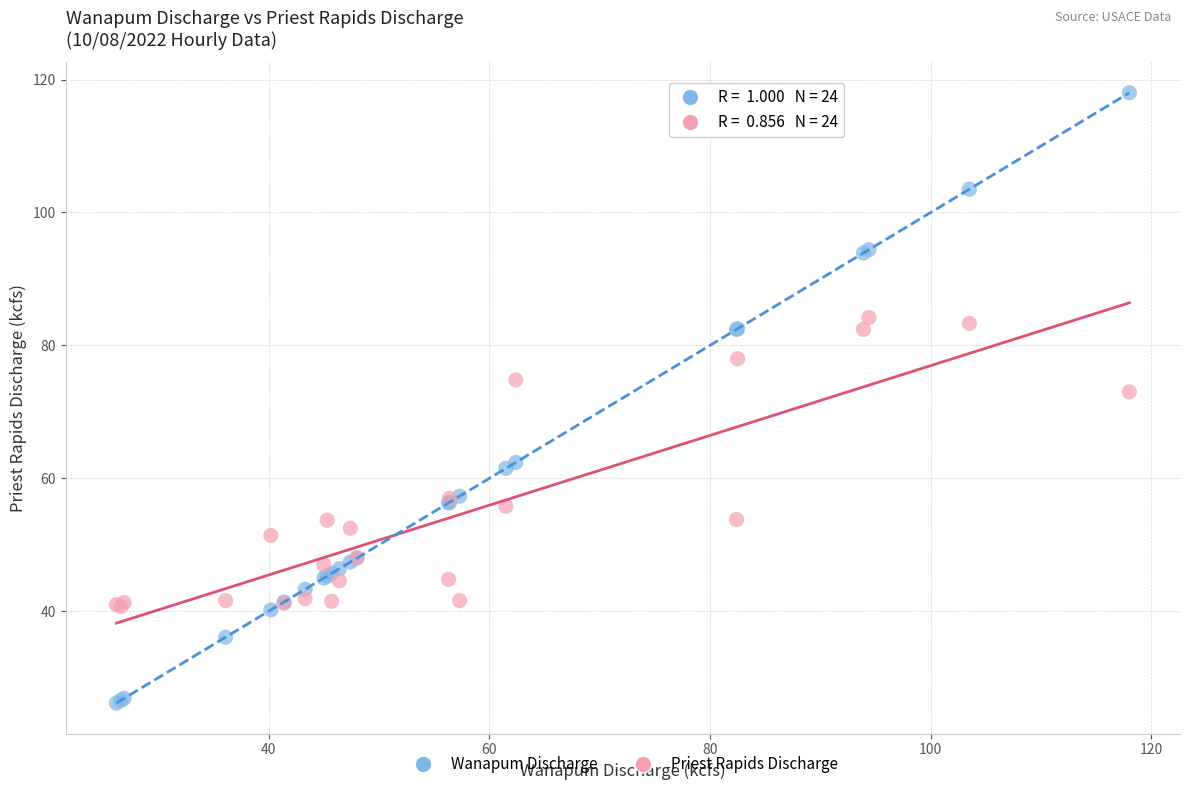

Which series reaches the minimum Y coordinate?

Wanapum Discharge